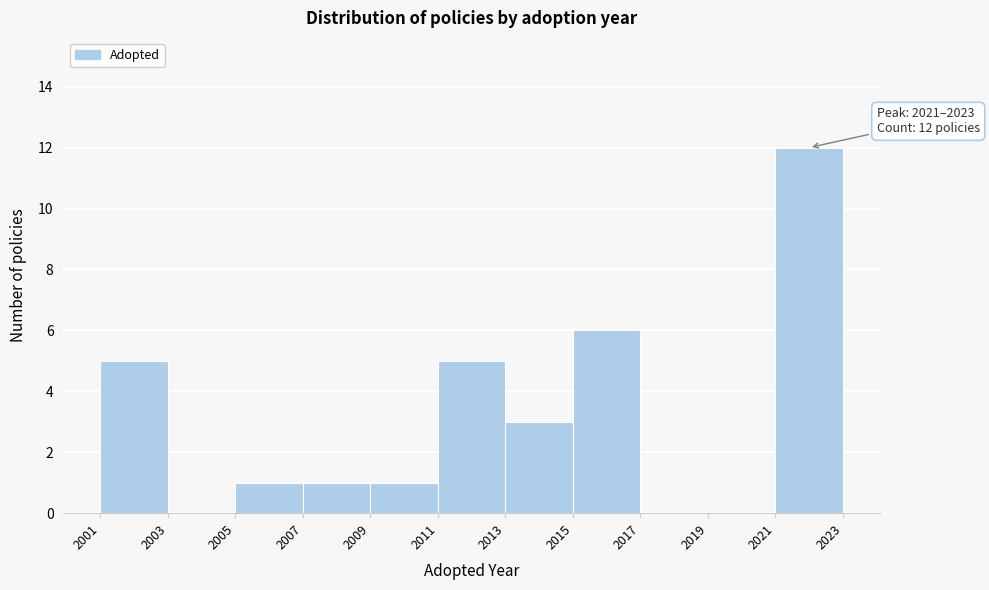

Over which range of the x-axis is the bar tallest?

2021 to 2023